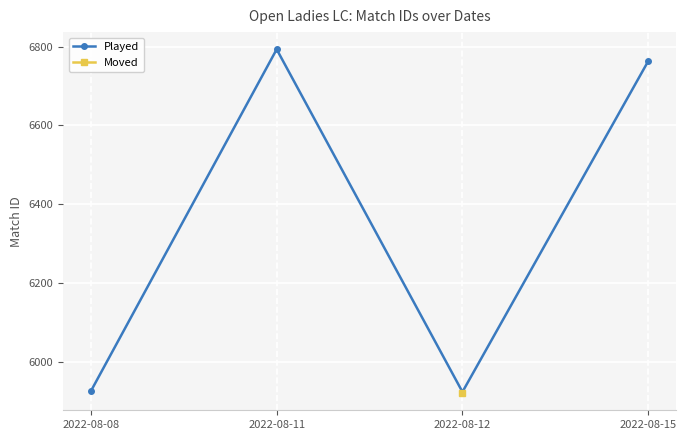

What is the ratio of the value at 2022-08-08 to the value at 2022-08-15?

0.9